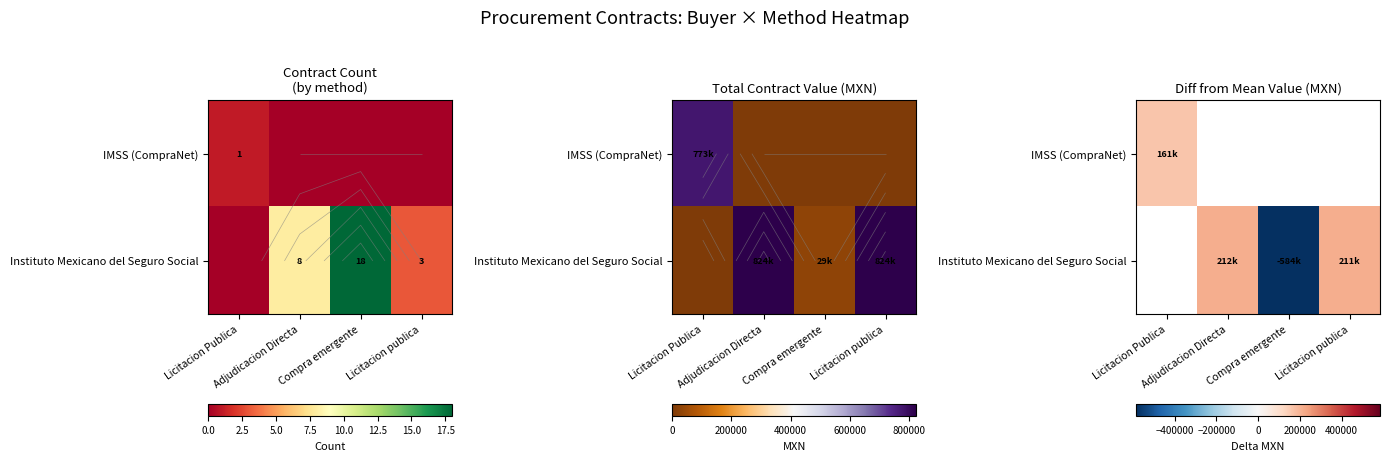

What is the maximum value shown in the chart?

211615.3